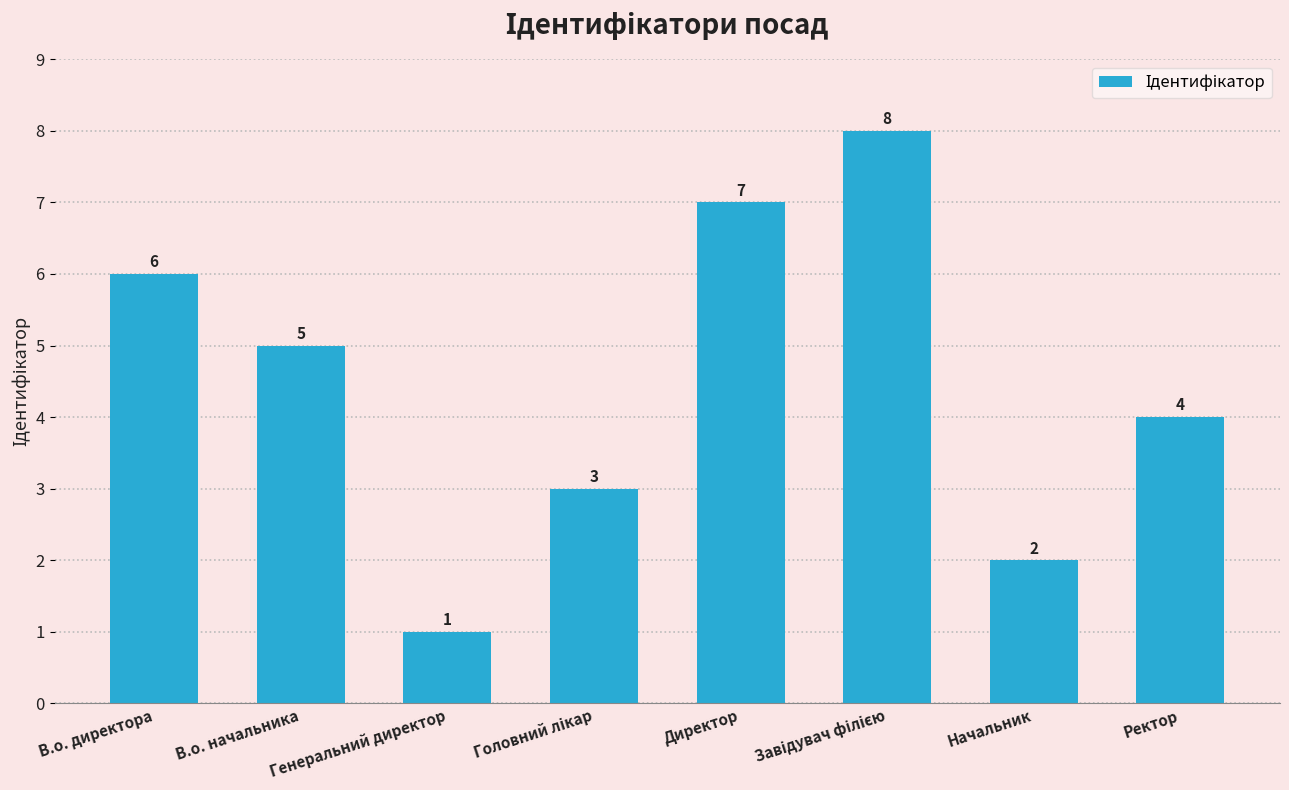

What is the sum of all values?

36